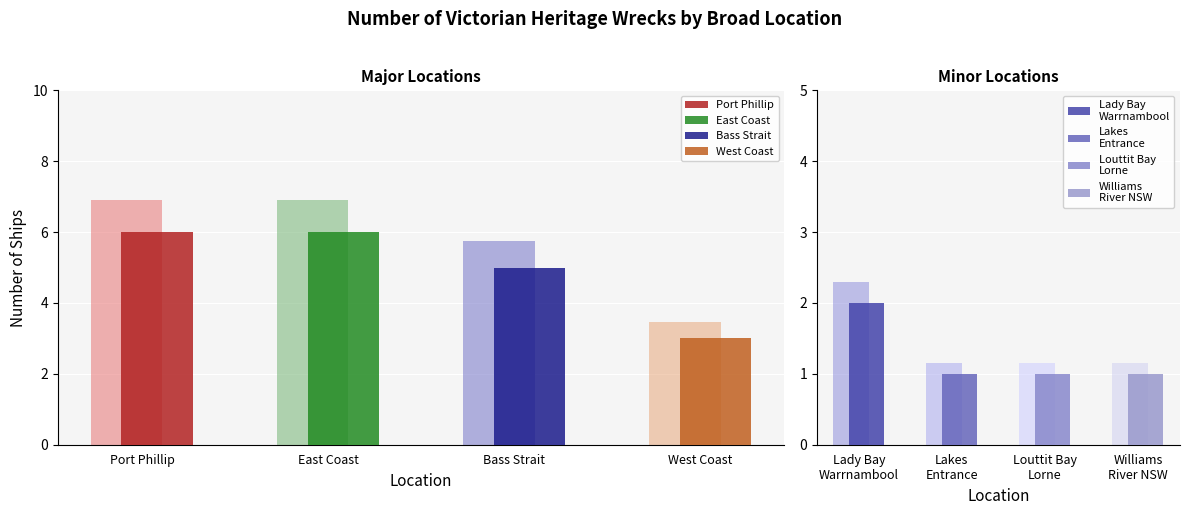

What is the smallest value displayed?

1